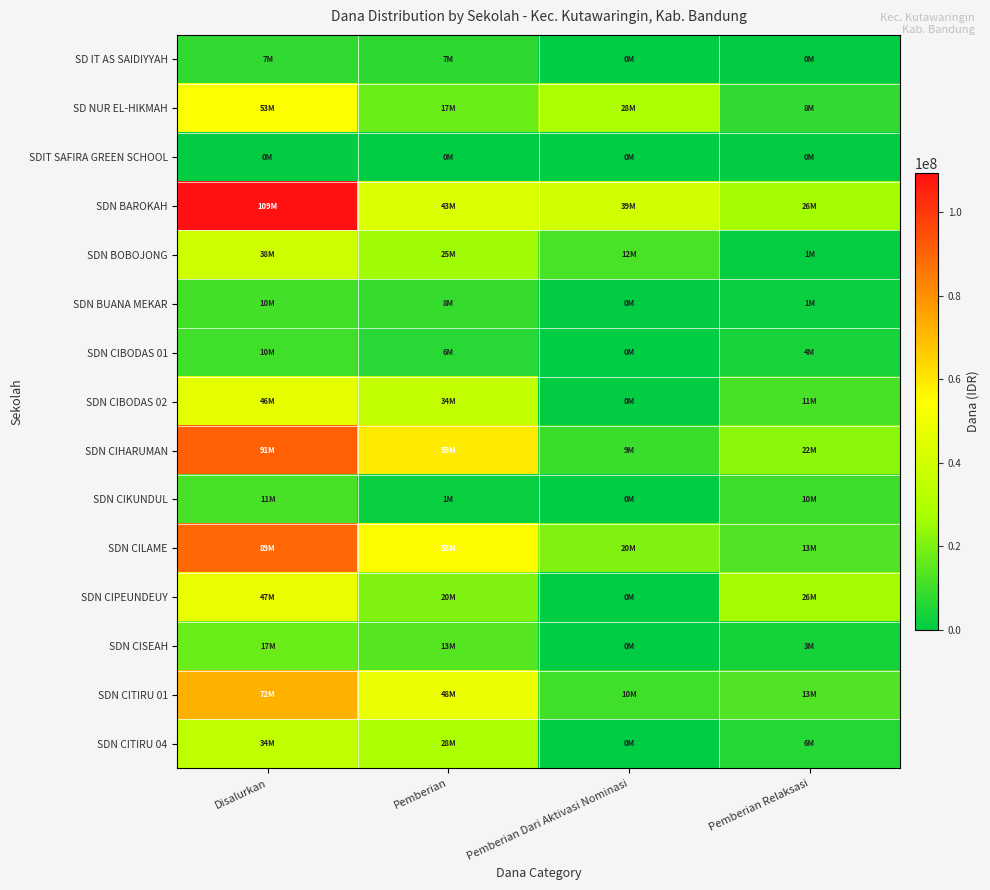

At how many categories does at least one series exceed 29172079?

3